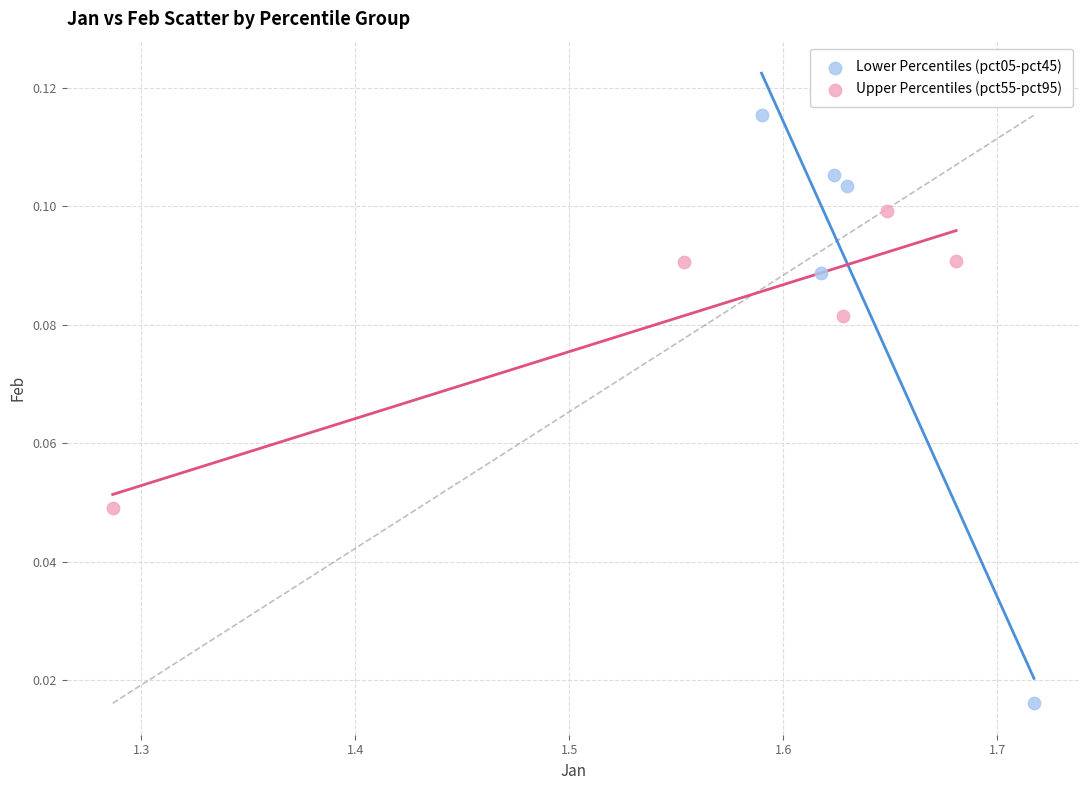

Which series contains the highest Y value?

Lower Percentiles (pct05-pct45)